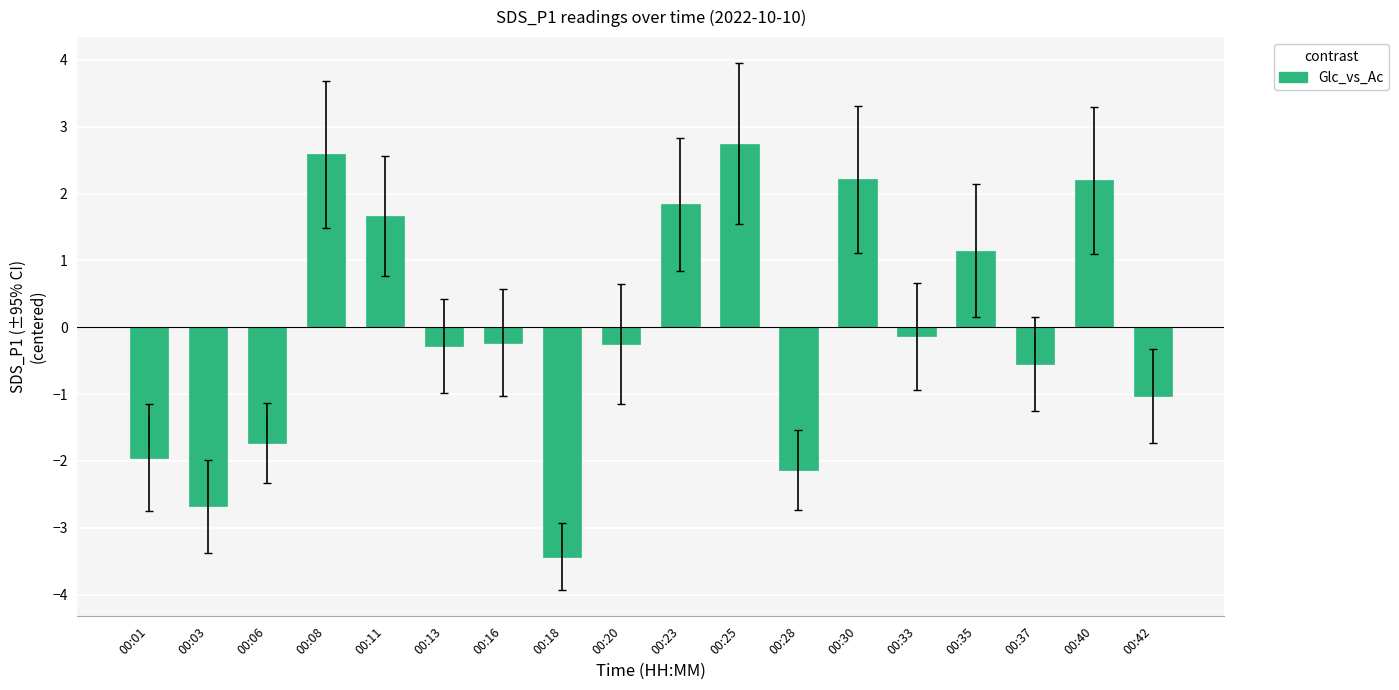

Are the bars horizontal?

No